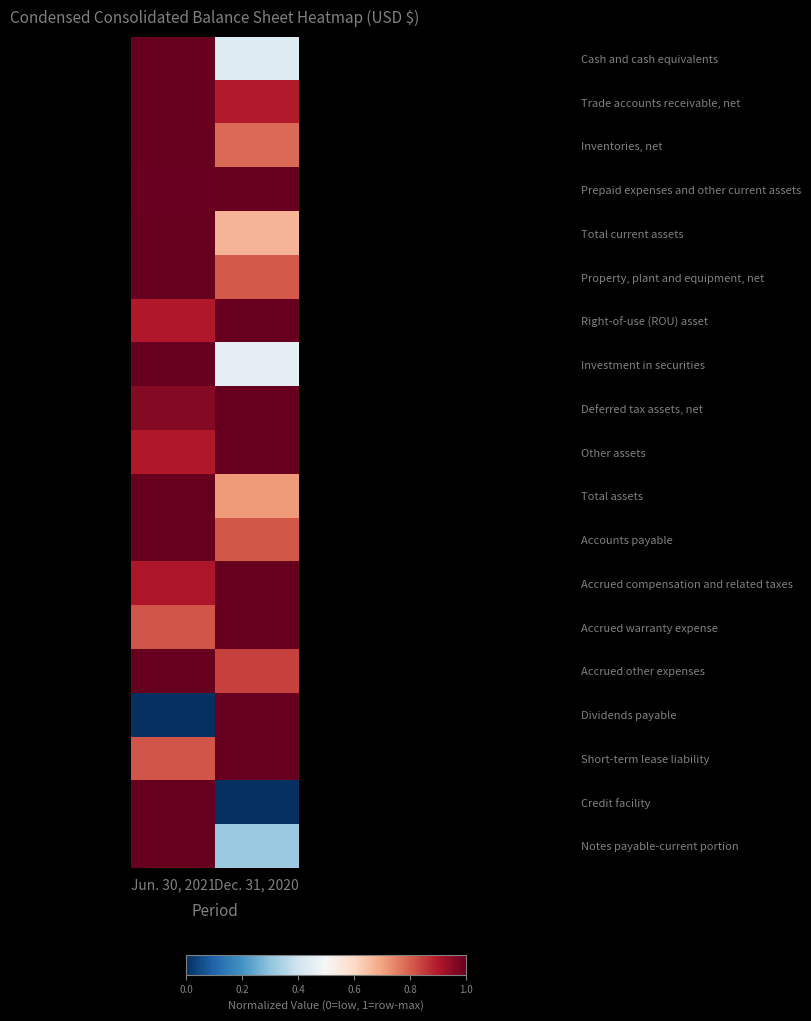

At how many categories does at least one series exceed 0?

2